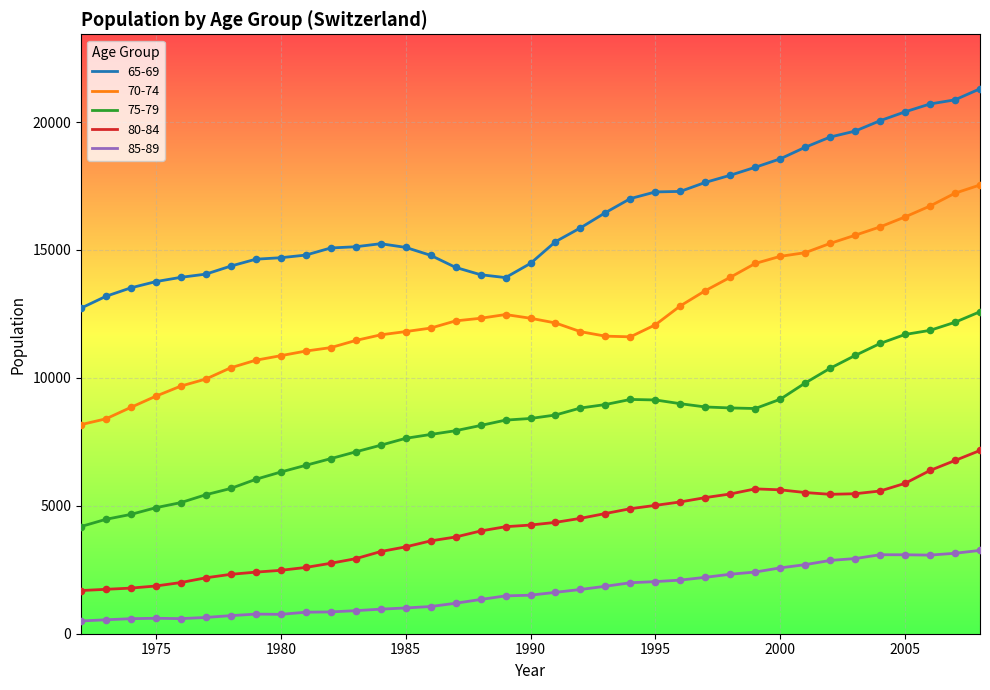

What is the difference between the maximum and minimum values in the 70-74 series?

9368